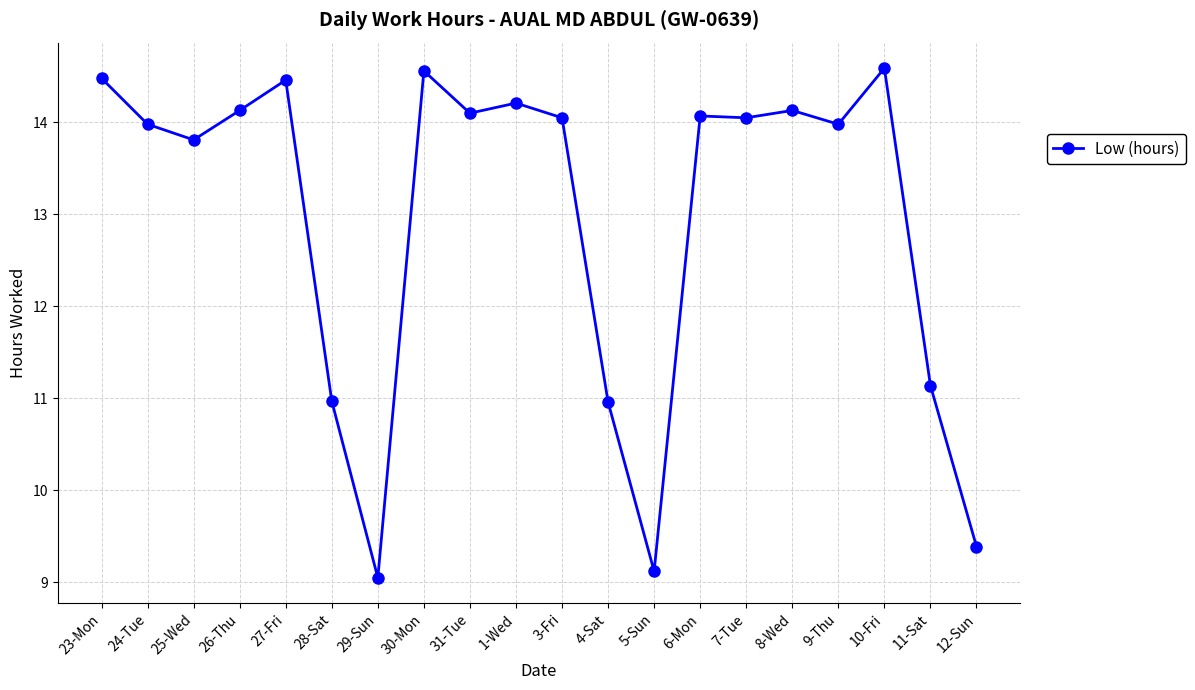

What is the approximate value at 1-Wed?

14.2